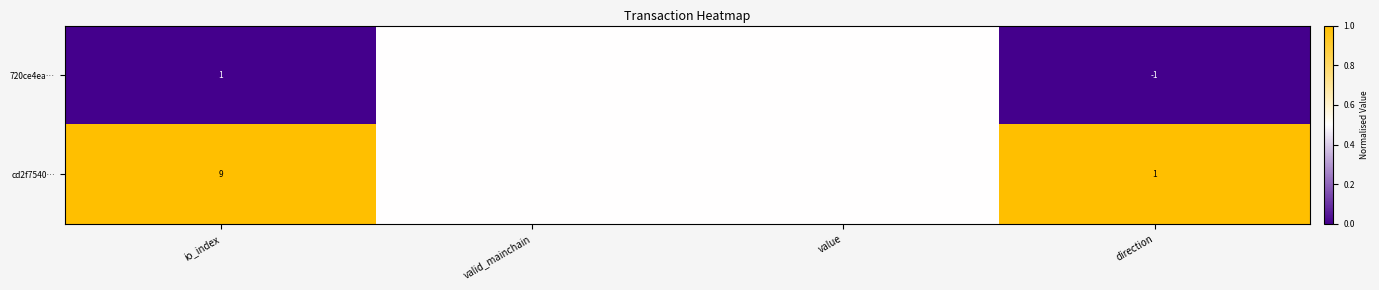

Where does the cd2f7540… series first go above 1?

io_index